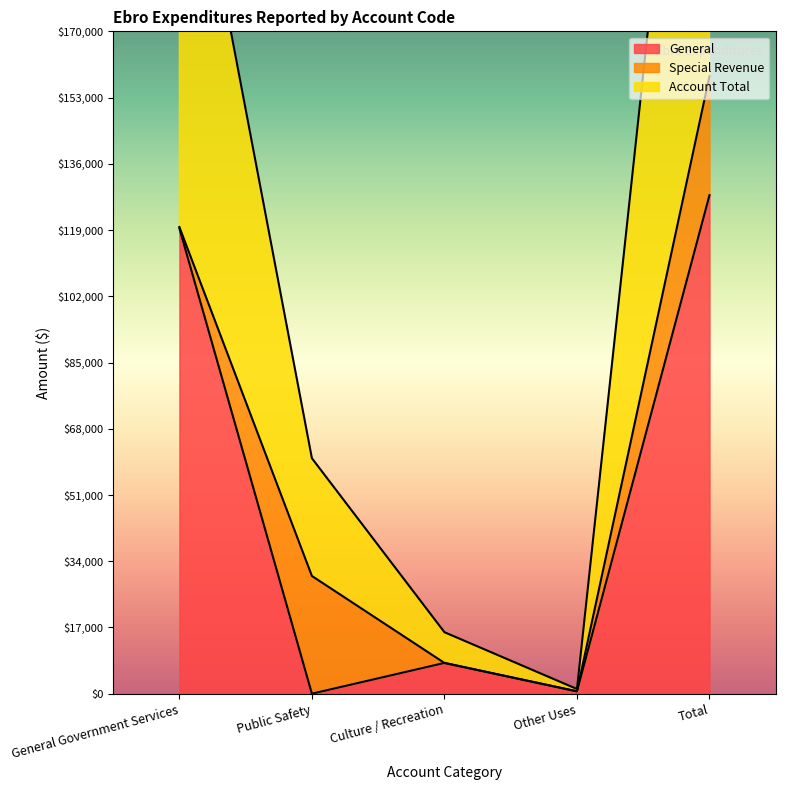

What is the difference between the General values at Public Safety and Total?

127944